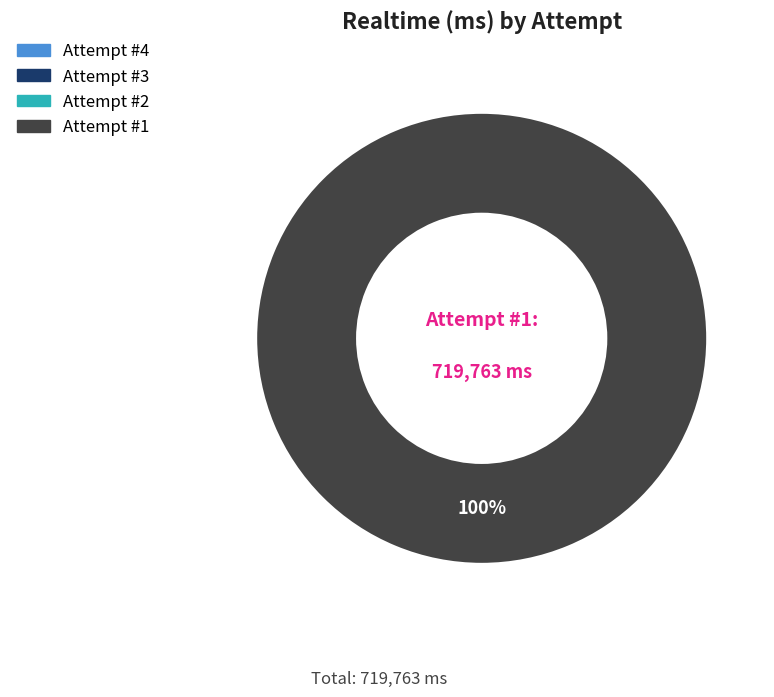

Which slice is the smallest?

4